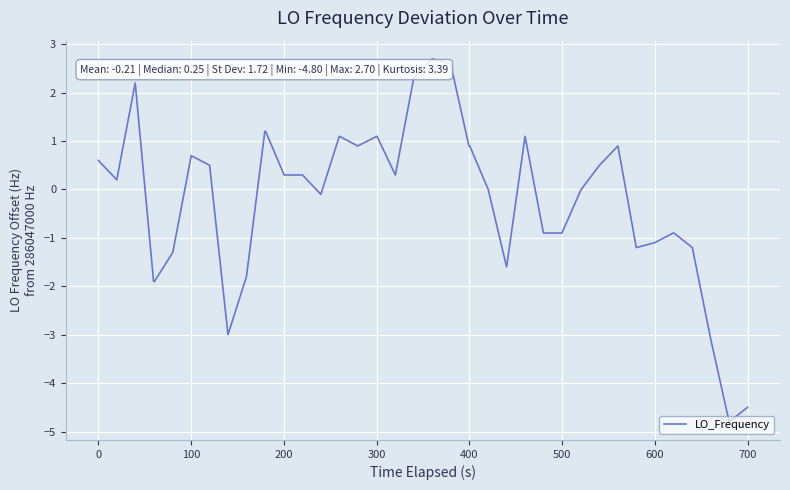

What is the maximum value shown in the chart?

2.7